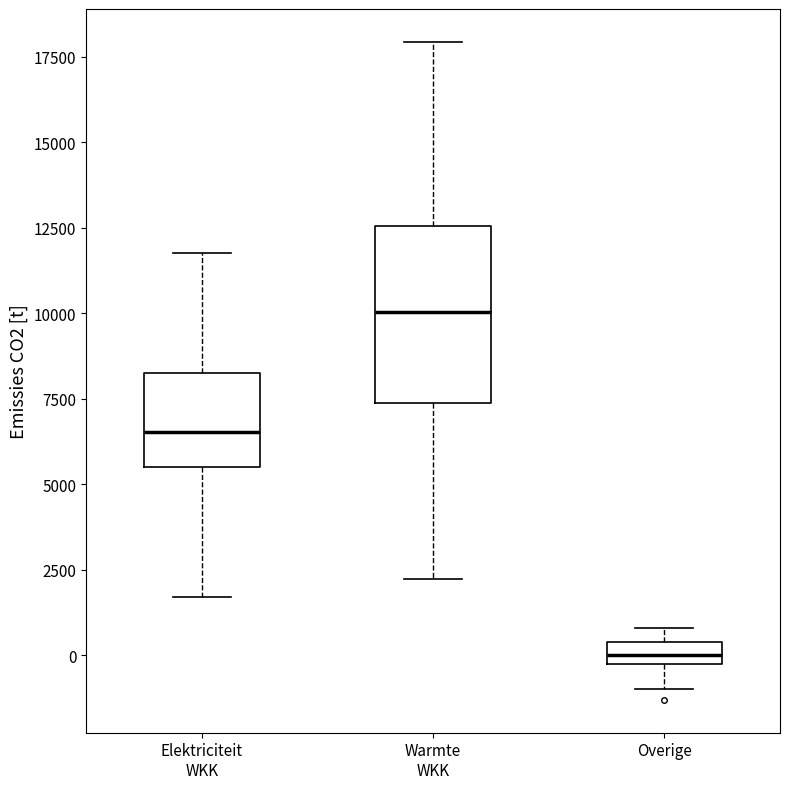

Where does the median line of the box for Elektriciteit WKK sit on the y-axis? The values are not printed on the chart, so give them approximately, as read against the axis.

6500